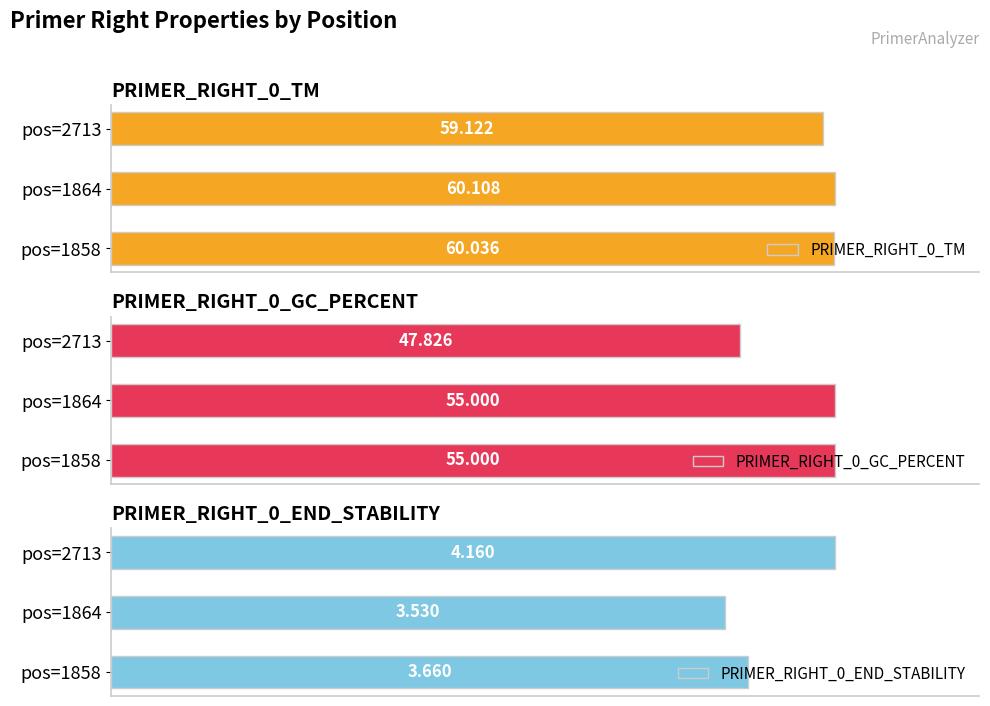

How many data points in PRIMER_RIGHT_0_TM are less than 60?

1